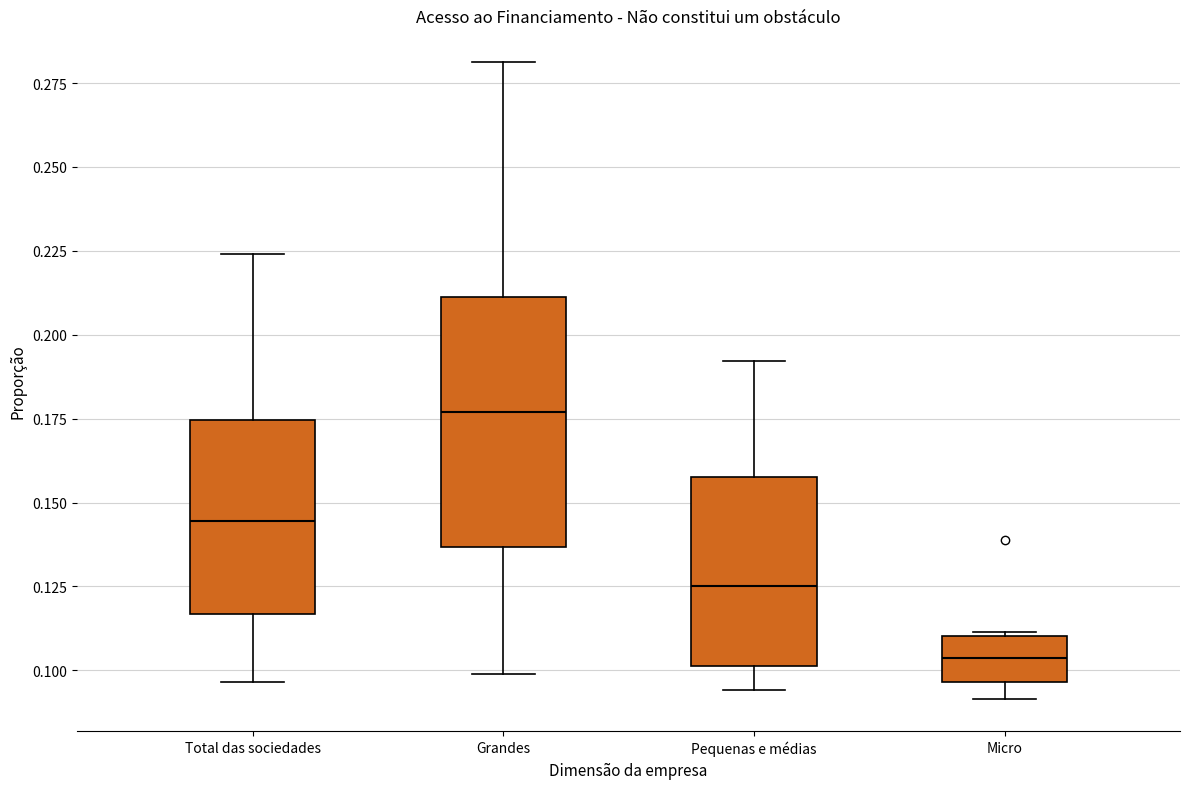

Where does the upper whisker of the box for Pequenas e médias end on the y-axis? The values are not printed on the chart, so give them approximately, as read against the axis.

0.190